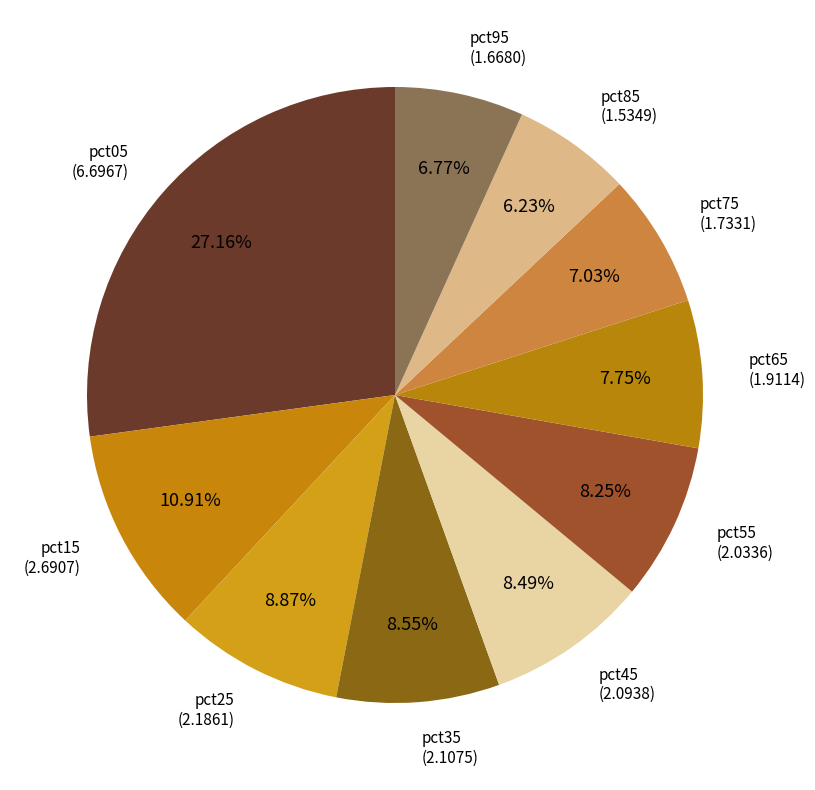

How many slices are in this pie chart?

10